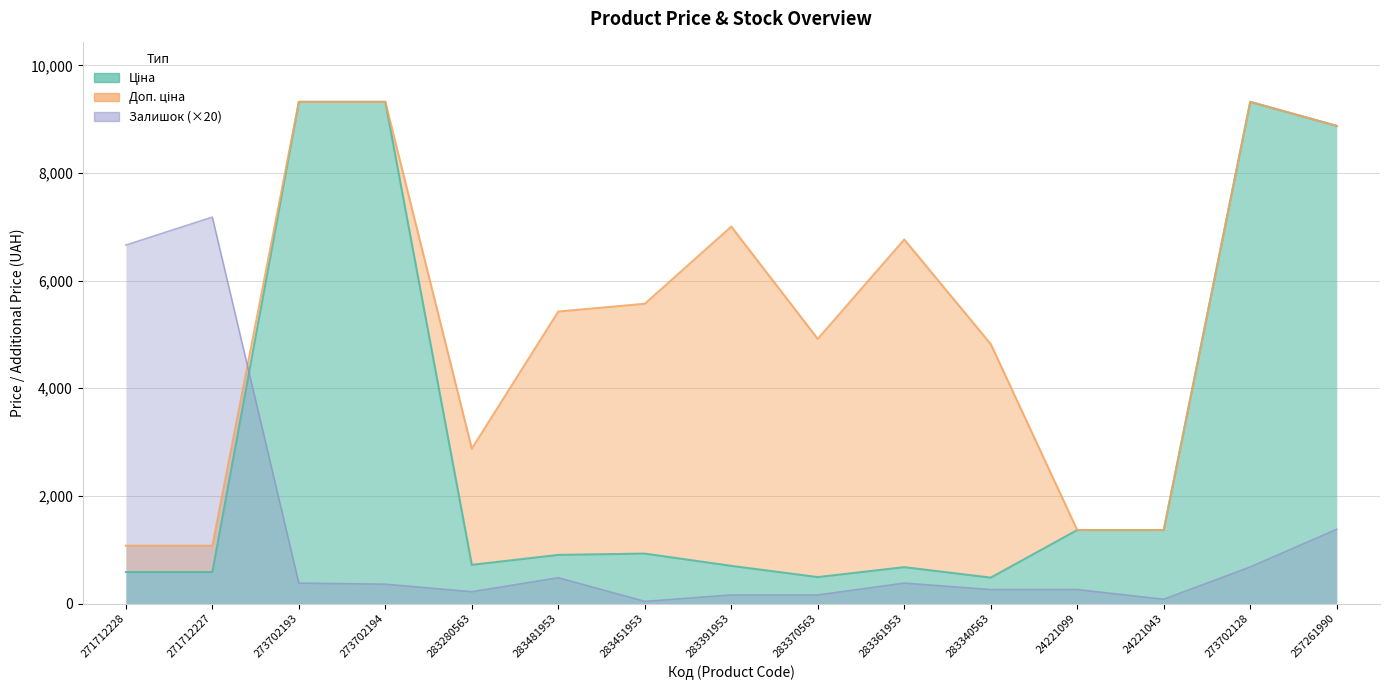

Between 257261990 and 283391953, which is larger?

257261990